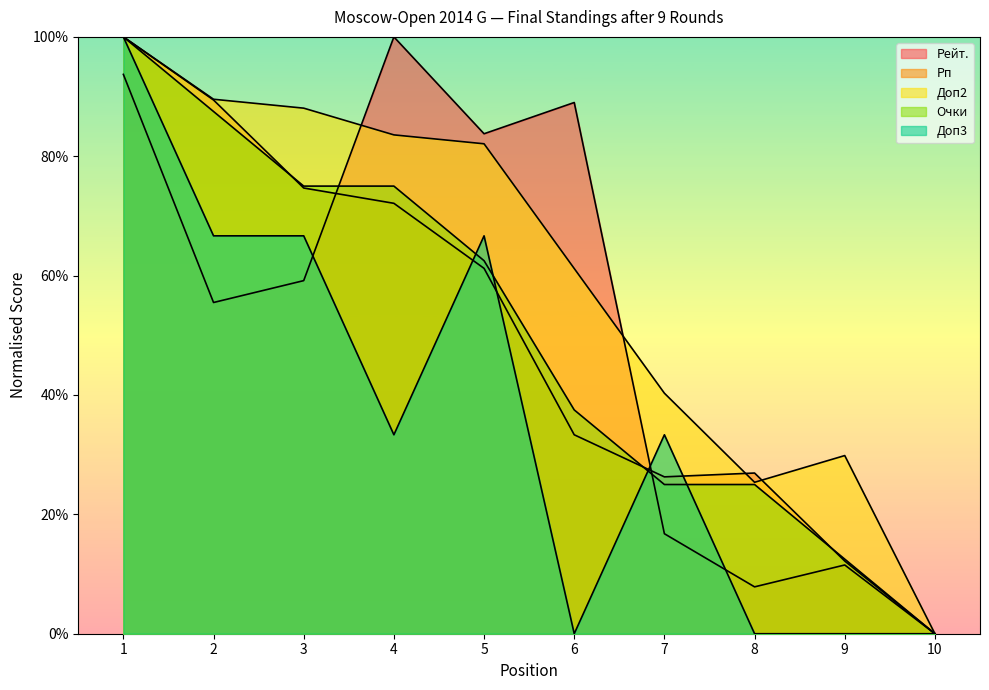

List the series in order of their peak value, lowest first.

Рейт., Очки, Рп, Доп2, Доп3